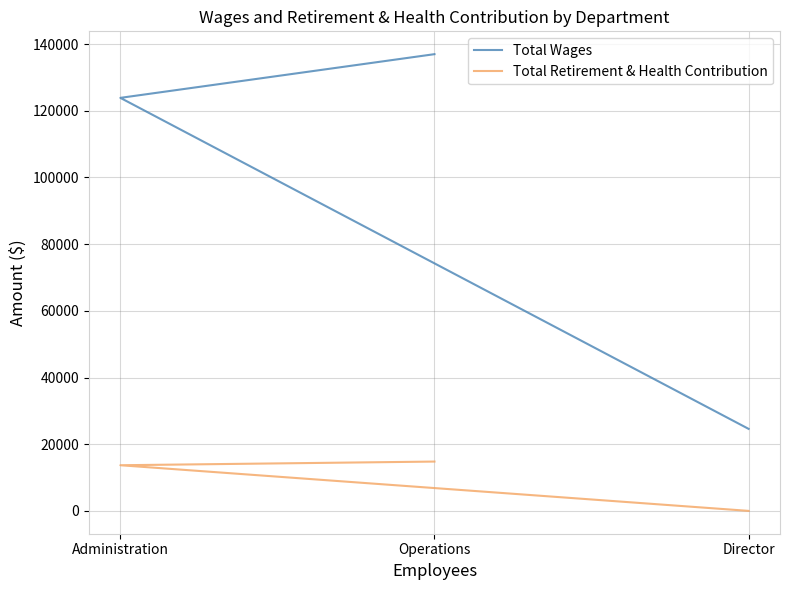

Reading left to right, extract all data points from this chart.

Total Wages: 136972	123870	24600
Total Retirement & Health Contribution: 14792	13690	0